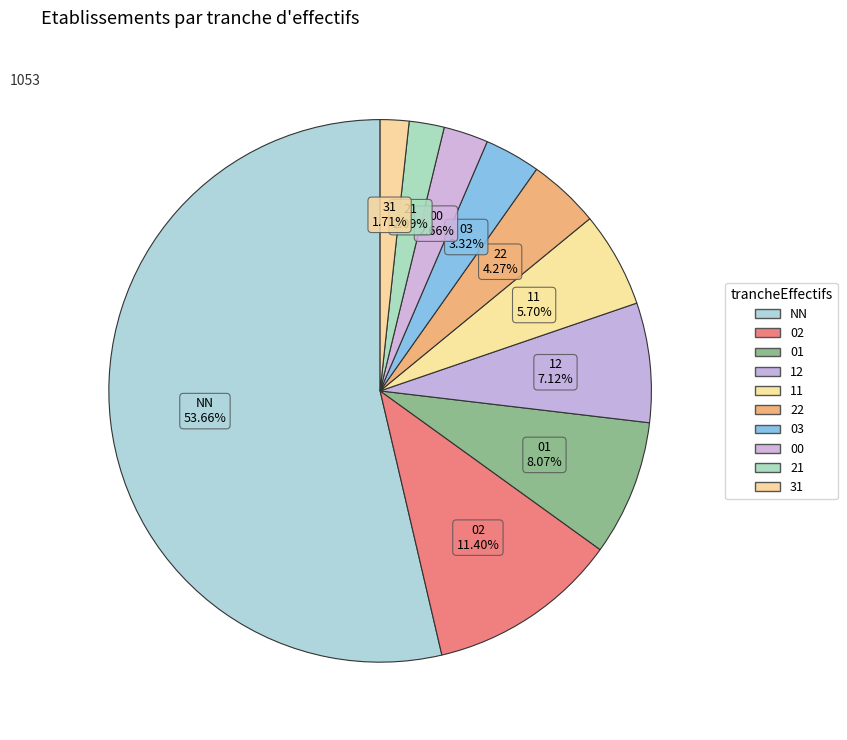

How many segments does this pie chart have?

10